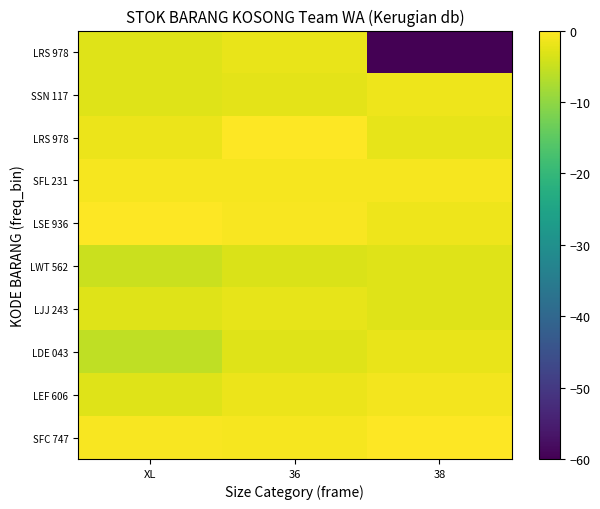

What is the spread (max minus min) of values at XL?

5.5